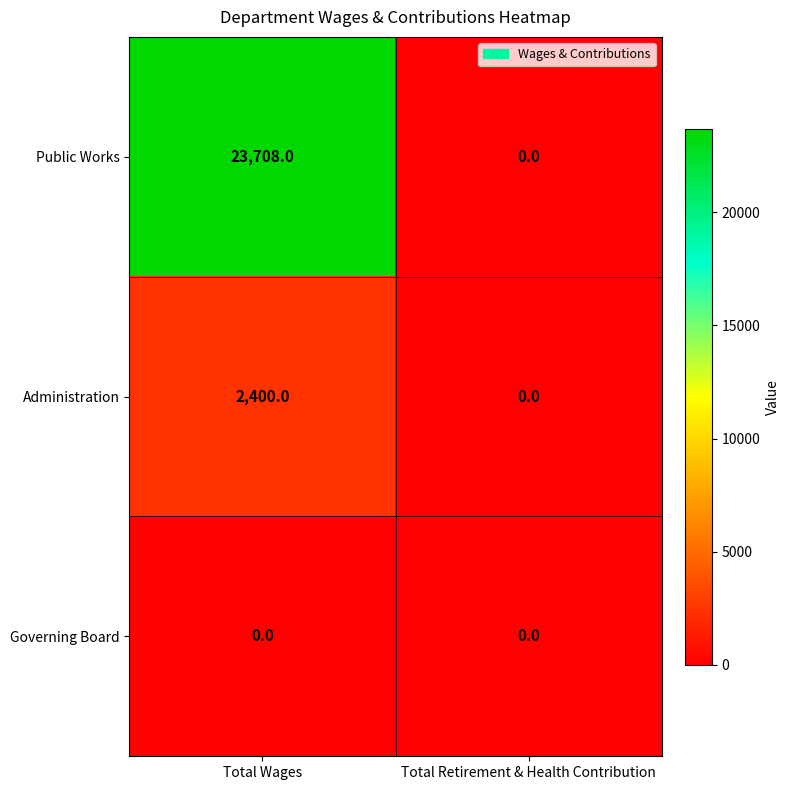

The value of Public Works at Total Wages is 7446. True or false?

False